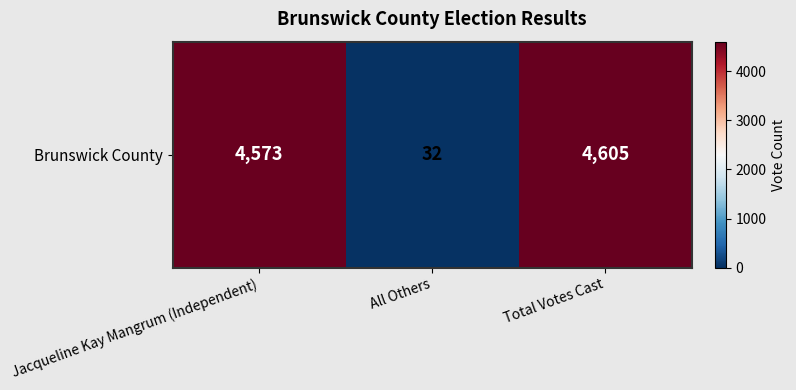

What is the average value?

3070